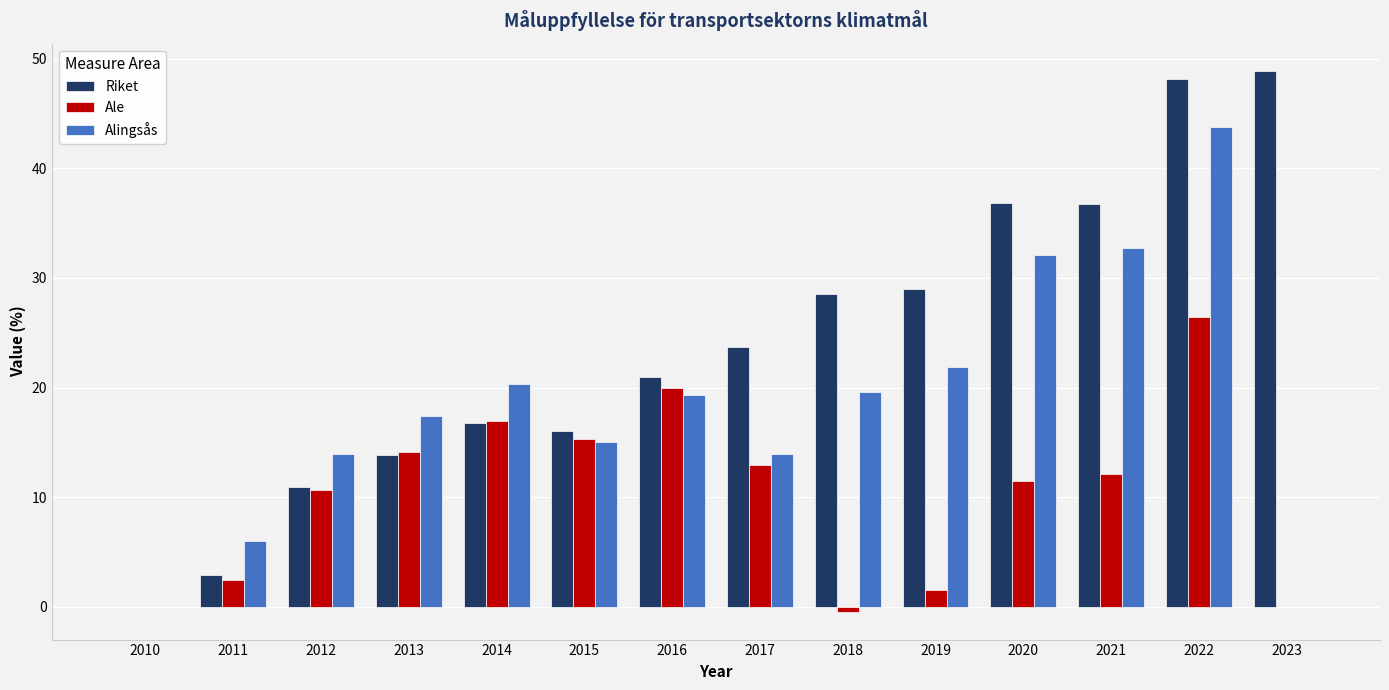

What is the sum of all Alingsås values?

256.1